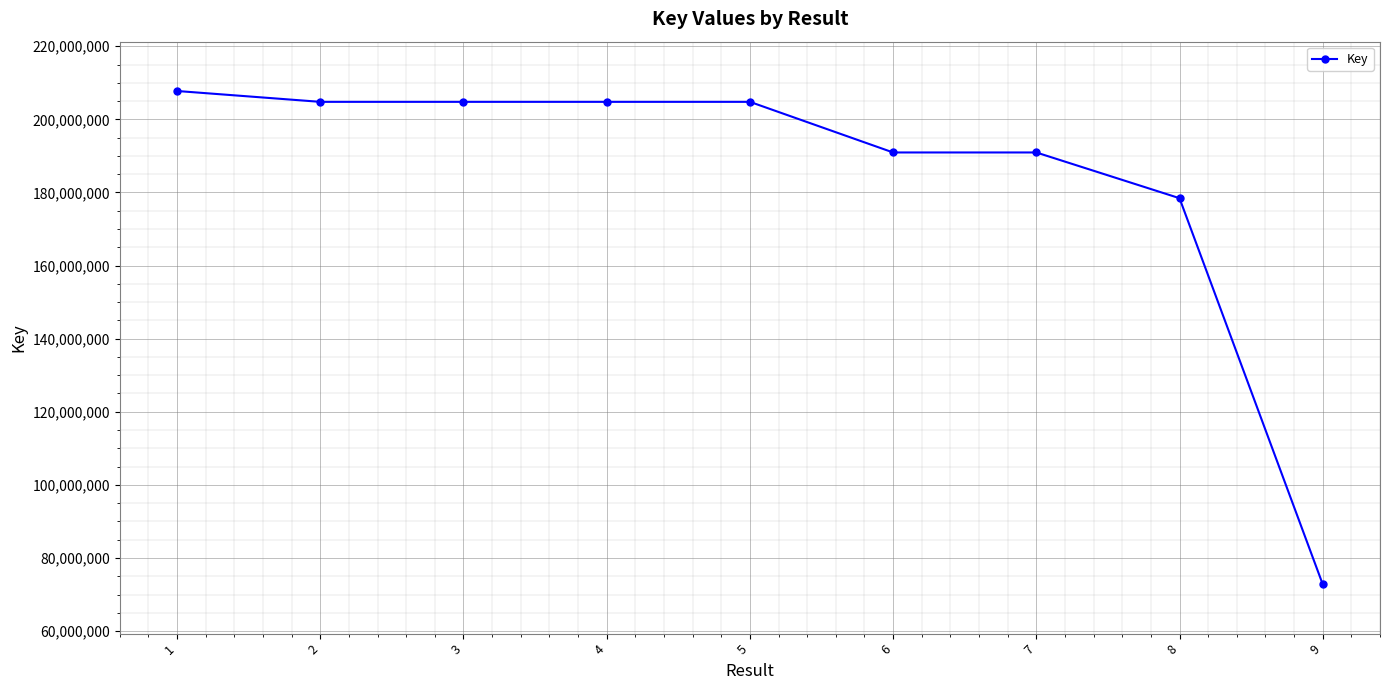

How many data points are less than 204797356?

4